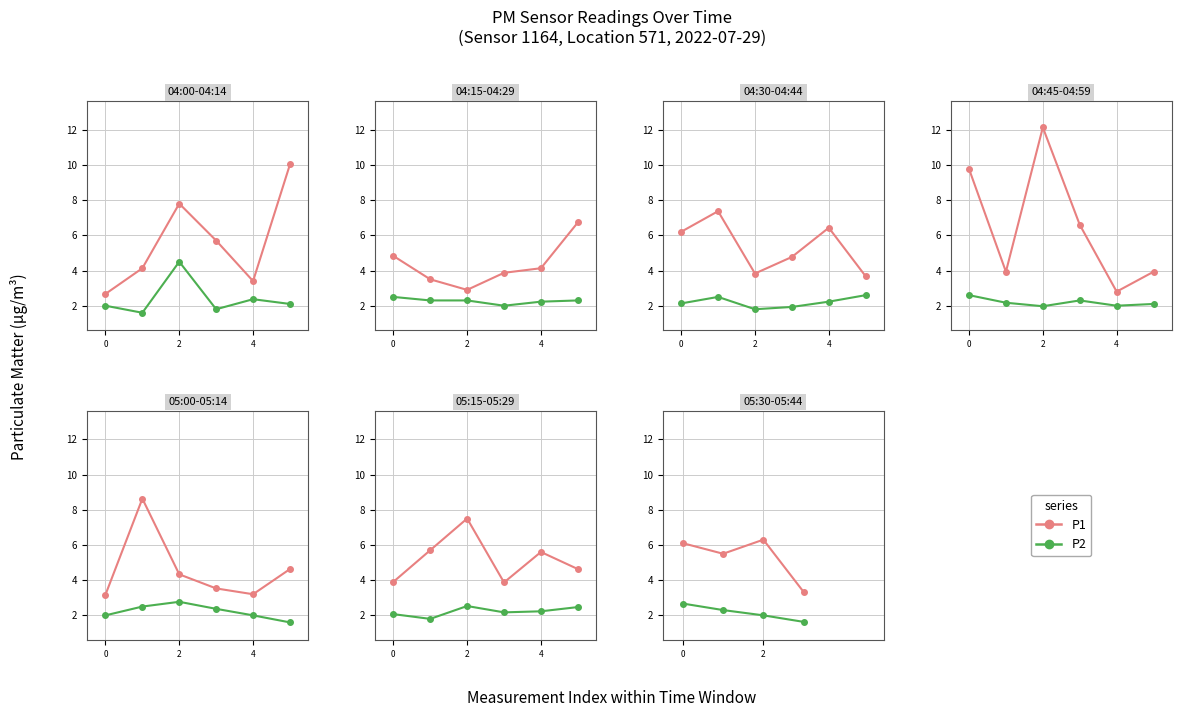

True or false: P1 and P2 intersect in this chart.

False